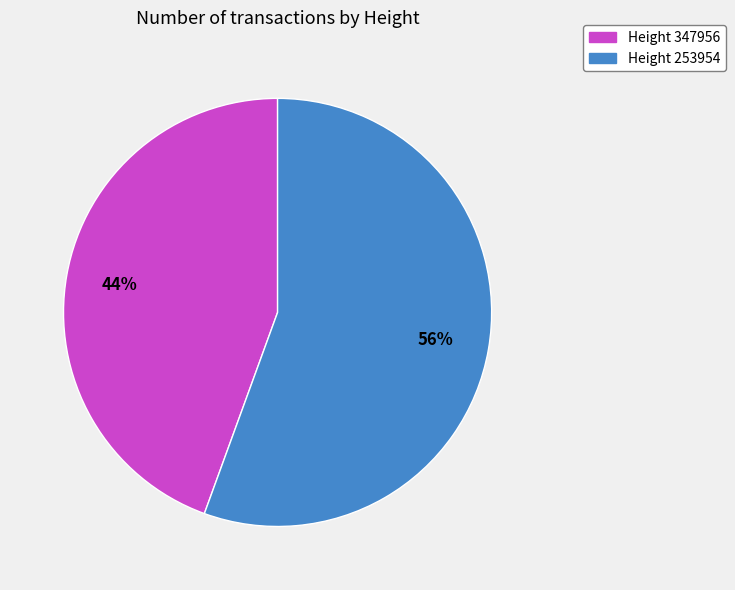

Rank the categories by value from highest to lowest.

Height 253954, Height 347956